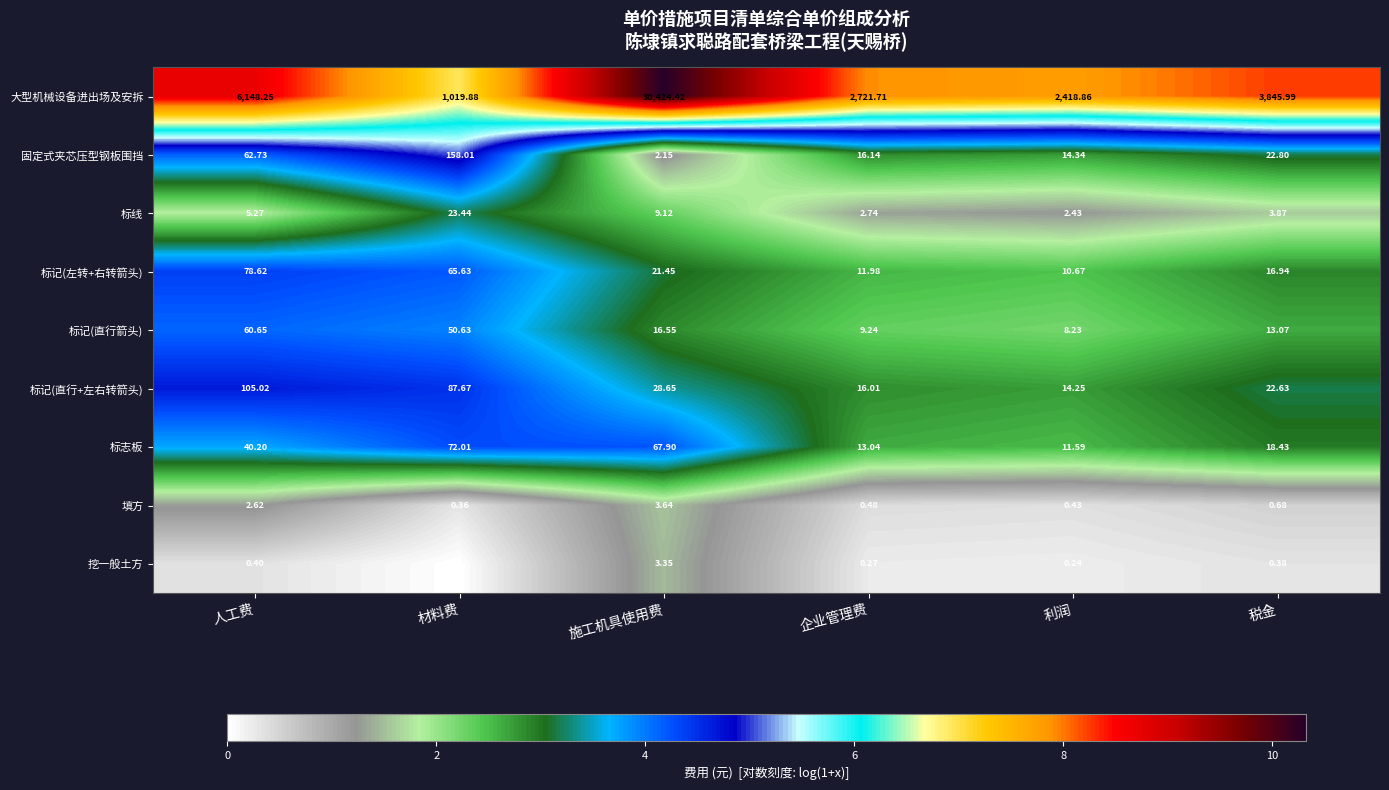

Is the value of 标志板 at 企业管理费 greater than the value of 标记(直行箭头) at 利润?

Yes